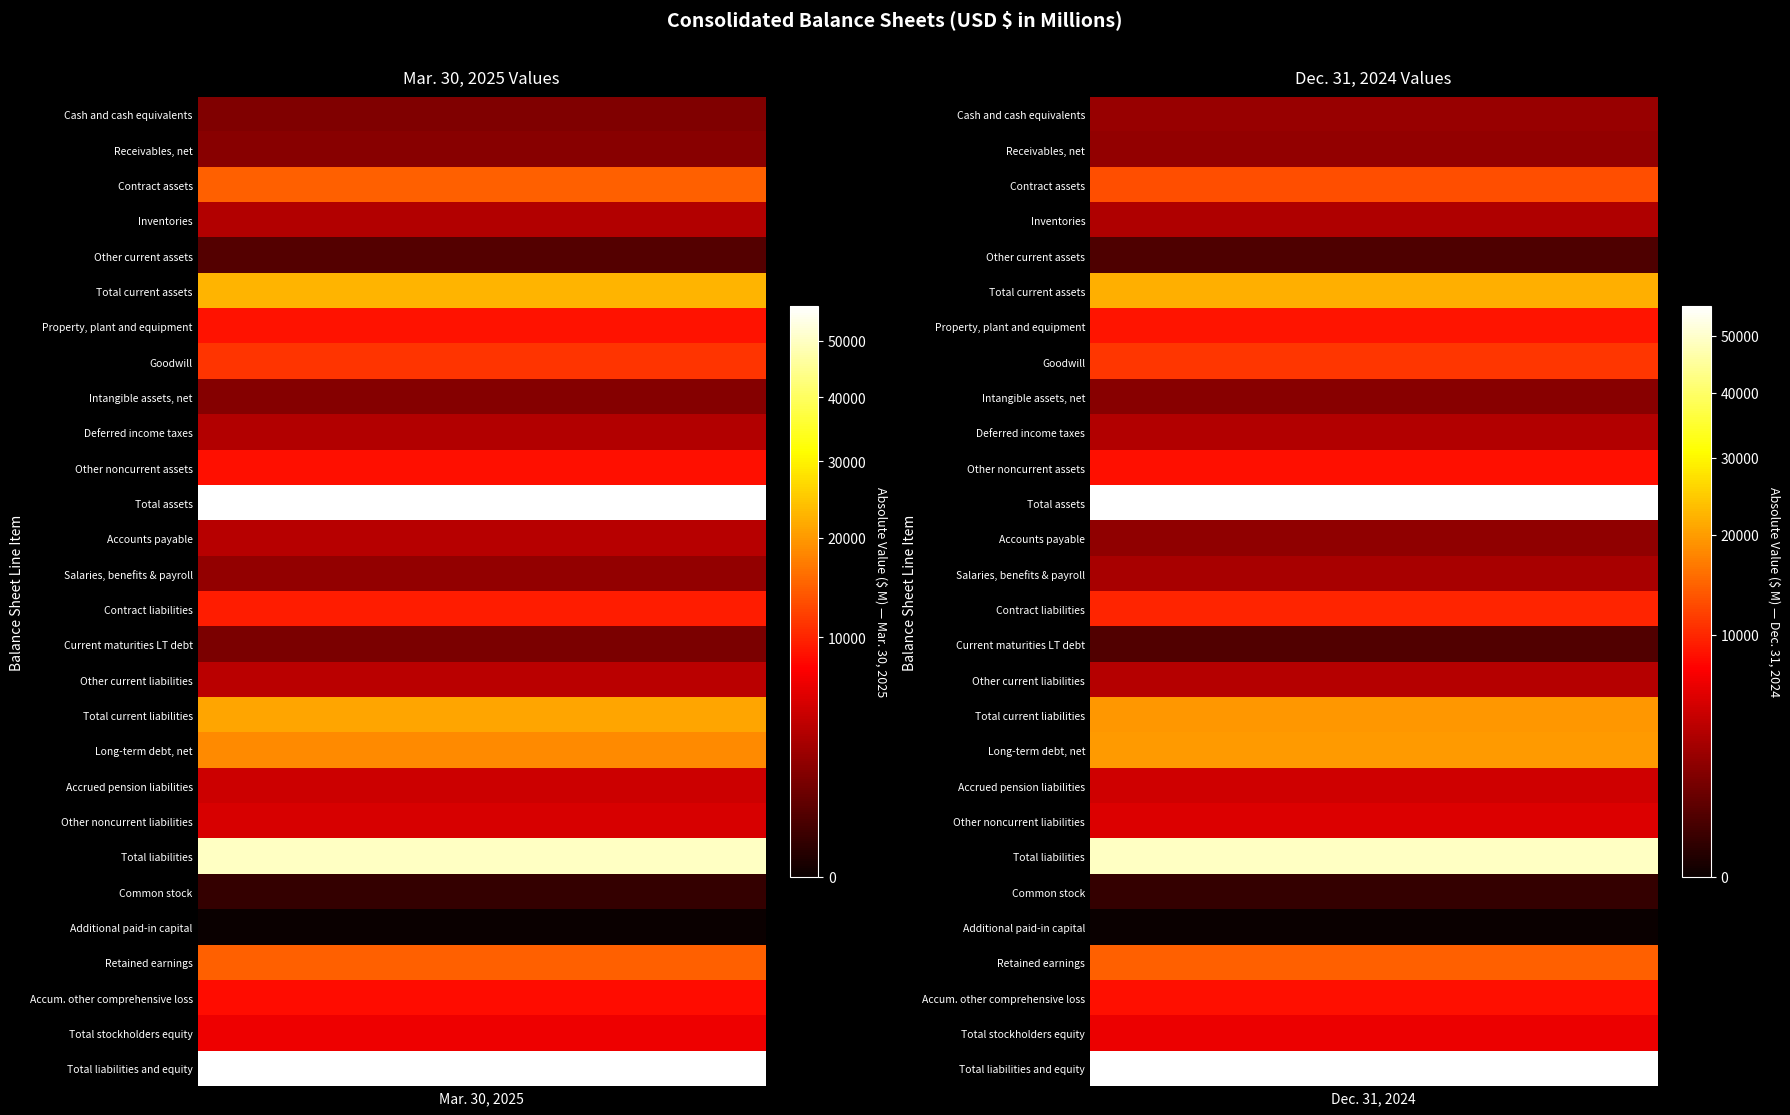

How many values in the Receivables, net series are below 2351?

1